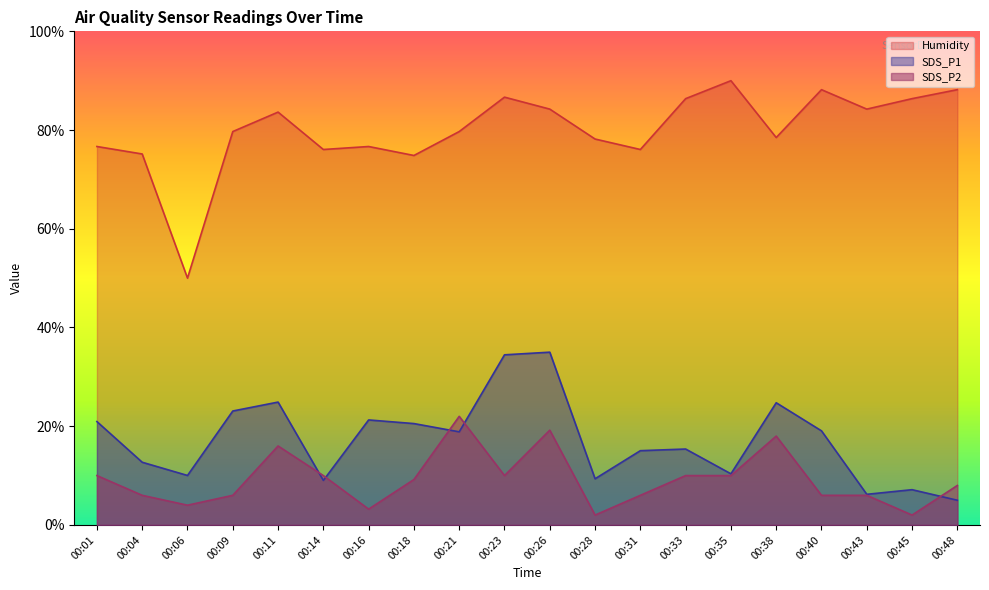

Reading left to right, list all the values displayed in this chart.

SDS_P1: 00:01=20.9	00:04=12.7	00:06=10.0	00:09=23.1	00:11=24.9	00:14=9.0	00:16=21.3	00:18=20.5	00:21=18.9	00:23=34.5	00:26=35.0	00:28=9.4	00:31=15.0	00:33=15.4	00:35=10.4	00:38=24.8	00:40=19.1	00:43=6.2	00:45=7.1	00:48=5.0
SDS_P2: 00:01=10.0	00:04=6.0	00:06=4.0	00:09=6.0	00:11=16.0	00:14=10.0	00:16=3.2	00:18=9.2	00:21=22.0	00:23=10.0	00:26=19.2	00:28=2.0	00:31=6.0	00:33=10.0	00:35=10.0	00:38=18.0	00:40=6.0	00:43=6.0	00:45=2.0	00:48=8.0
Humidity: 00:01=76.7	00:04=75.2	00:06=50.0	00:09=79.7	00:11=83.6	00:14=76.1	00:16=76.7	00:18=74.8	00:21=79.7	00:23=86.7	00:26=84.2	00:28=78.2	00:31=76.1	00:33=86.4	00:35=90.0	00:38=78.5	00:40=88.2	00:43=84.2	00:45=86.4	00:48=88.2